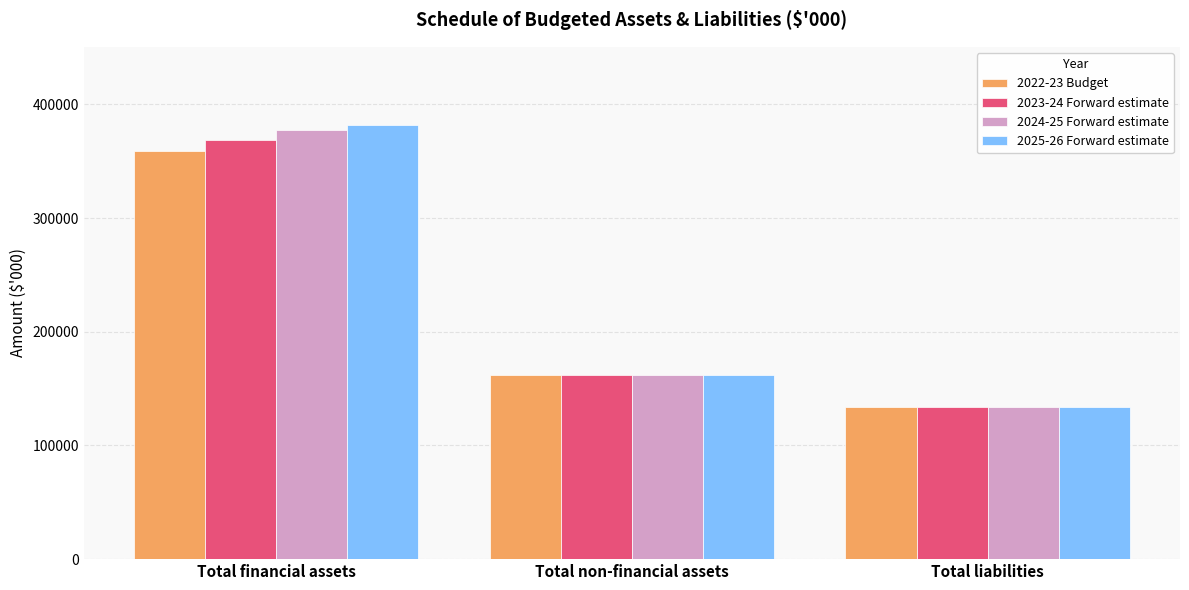

Reading right to left, extract all data points from this chart.

2022-23 Budget: 133509	161989	359195
2023-24 Forward estimate: 133509	161989	368525
2024-25 Forward estimate: 133509	161989	377671
2025-26 Forward estimate: 133509	161989	381817